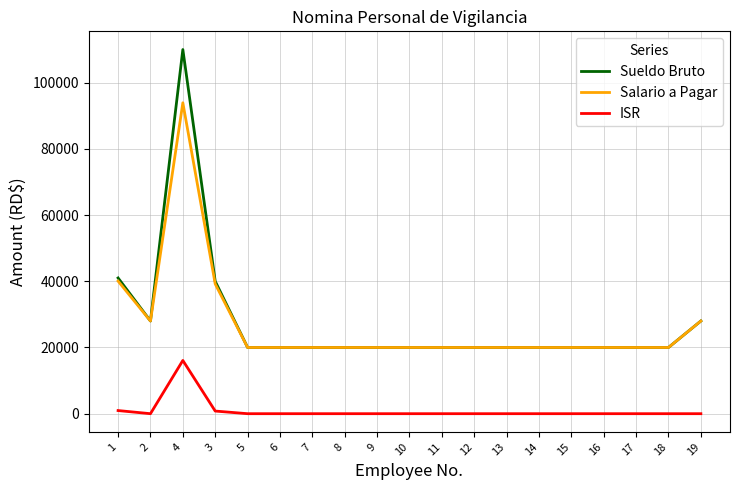

What is the lowest value of the Sueldo Bruto series?

20000.0